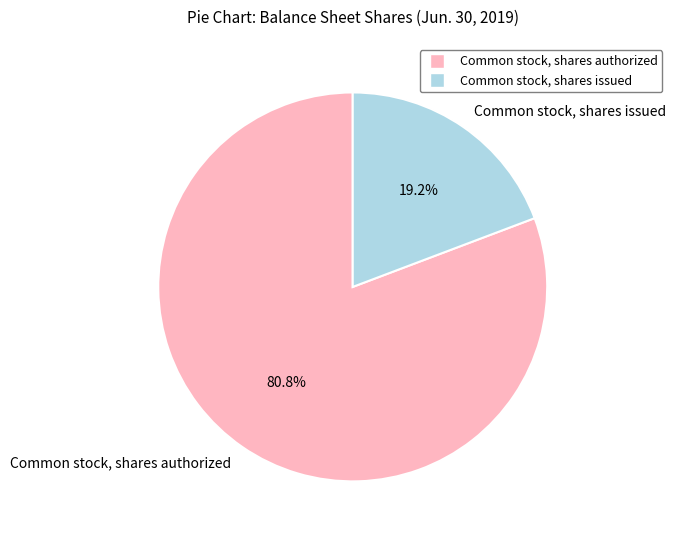

Which category has the smallest portion of the pie?

Common stock, shares issued